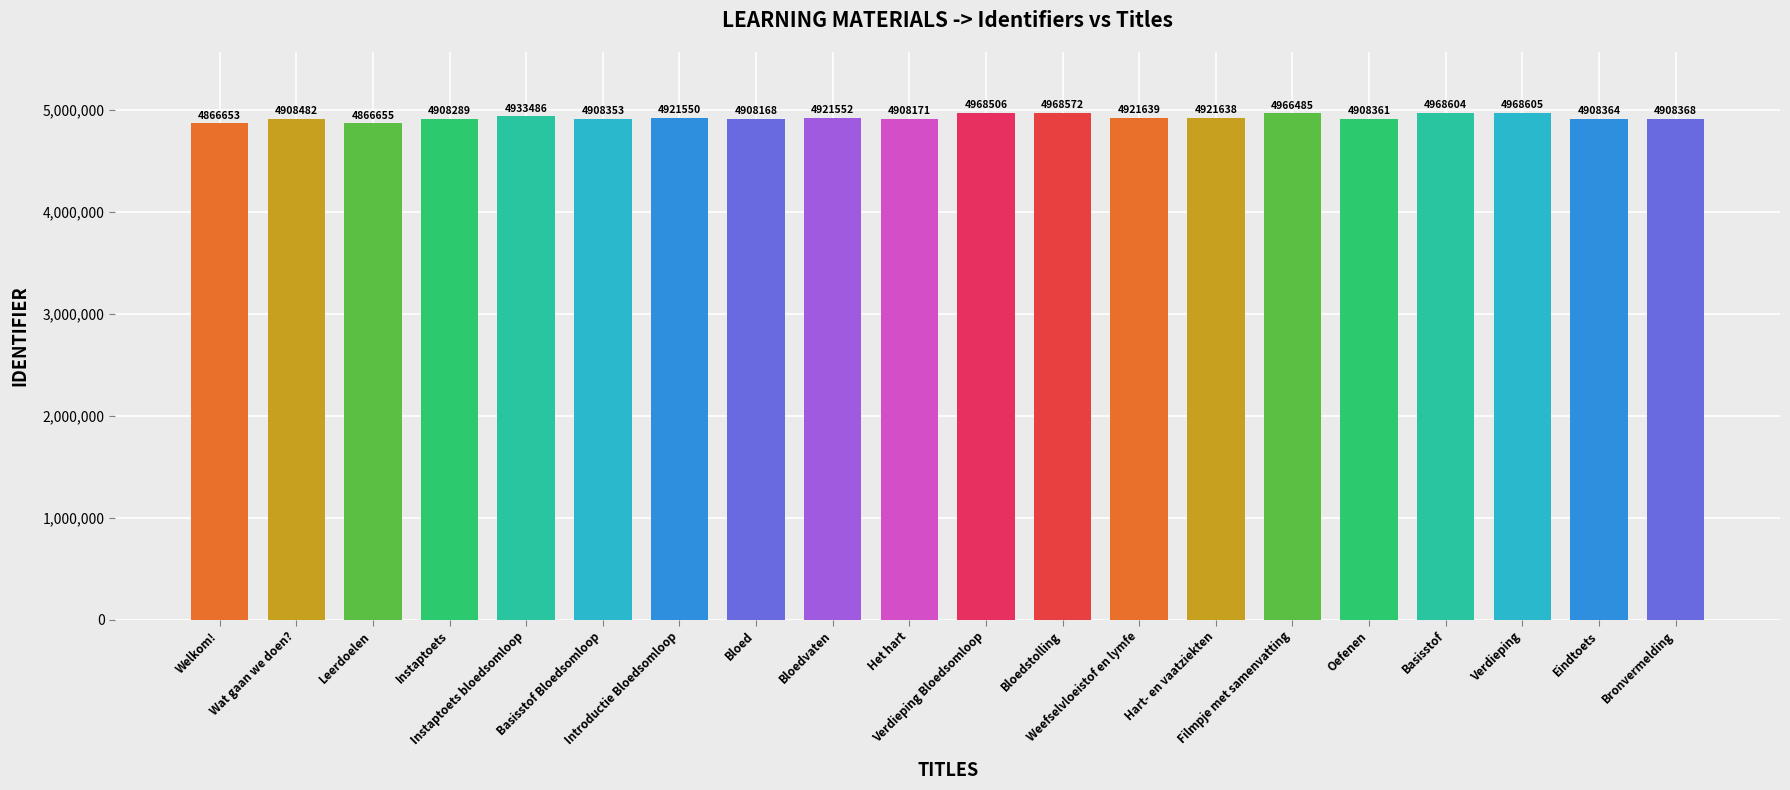

What is the smallest value displayed?

4866653